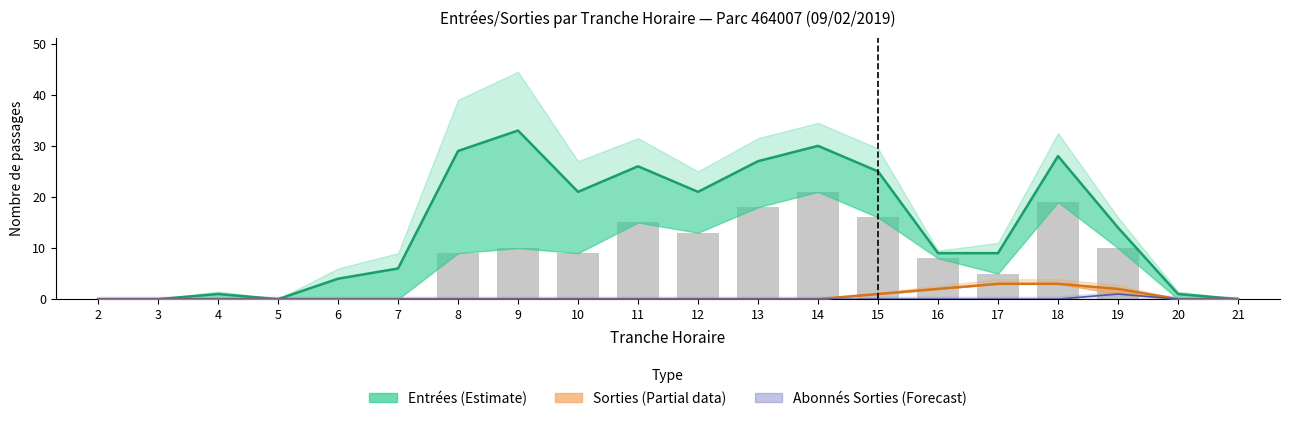

Which series changed the most between 5 and 21?

Entrées (NB_HORAIRE + NB_ABONNE)